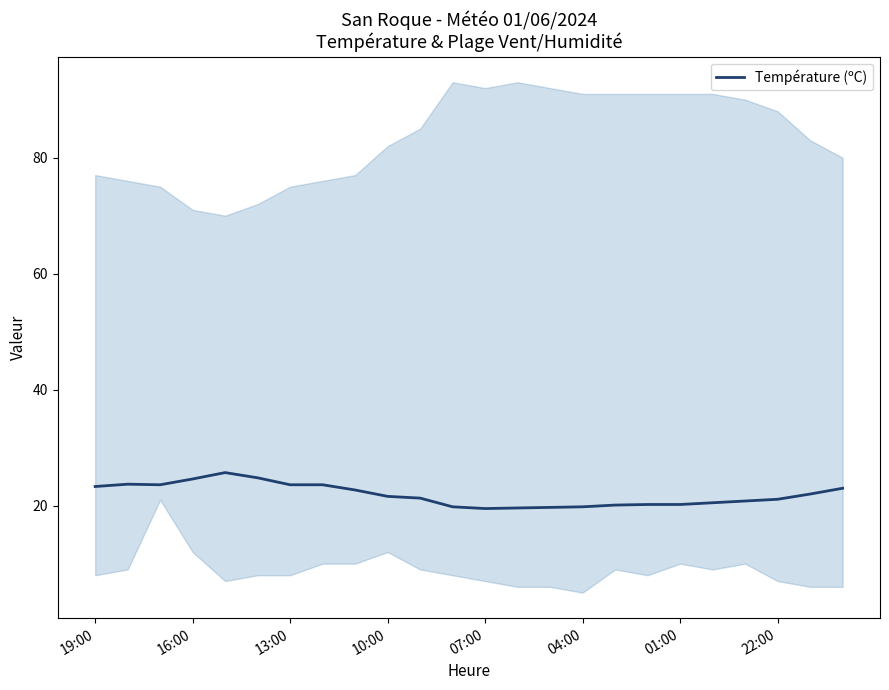

True or false: Température (ºC) has a value of 7.9 at 04:00.

False